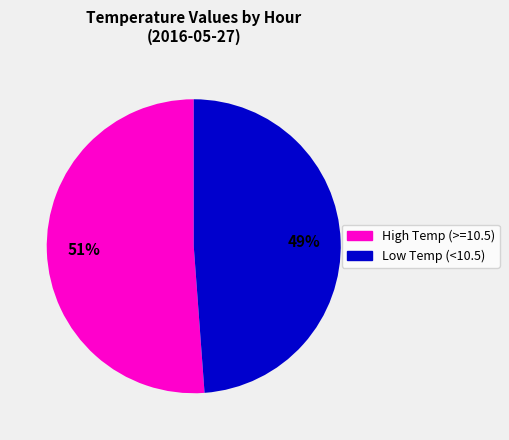

Approximately how many times larger is the value at High Temp (>=10.5) compared to Low Temp (<10.5)?

1.0